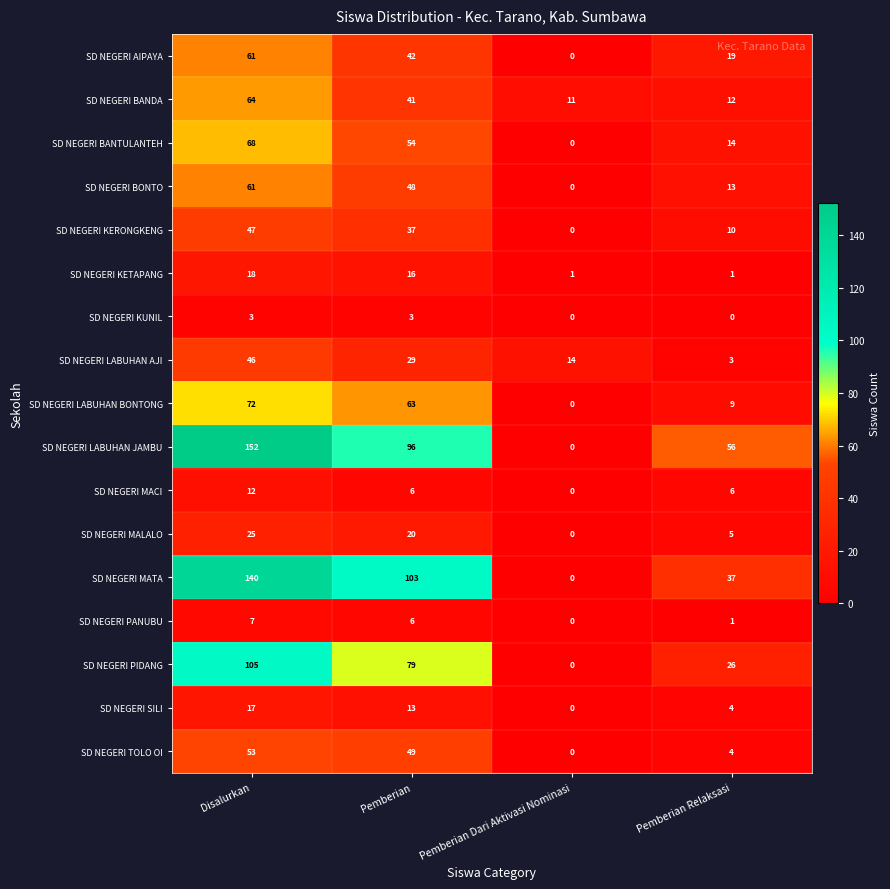

At how many categories does at least one series exceed 40?

3